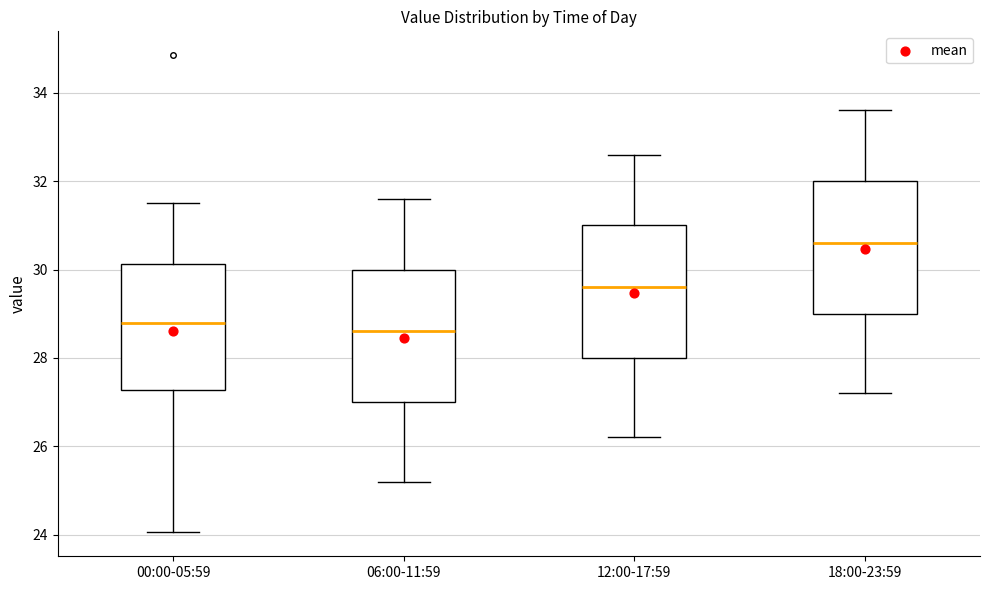

Reading left to right, read every box against the y-axis: the position of its median line, the range the box covers, and the ends of its whiskers. The values are not printed on the chart, so give them approximately, as read against the axis.

00:00-05:59: median 28.8, box 27.2 to 30.2, whiskers 24.0 to 31.6
06:00-11:59: median 28.6, box 27.0 to 30.0, whiskers 25.2 to 31.6
12:00-17:59: median 29.6, box 28.0 to 31.0, whiskers 26.2 to 32.6
18:00-23:59: median 30.6, box 29.0 to 32.0, whiskers 27.2 to 33.6